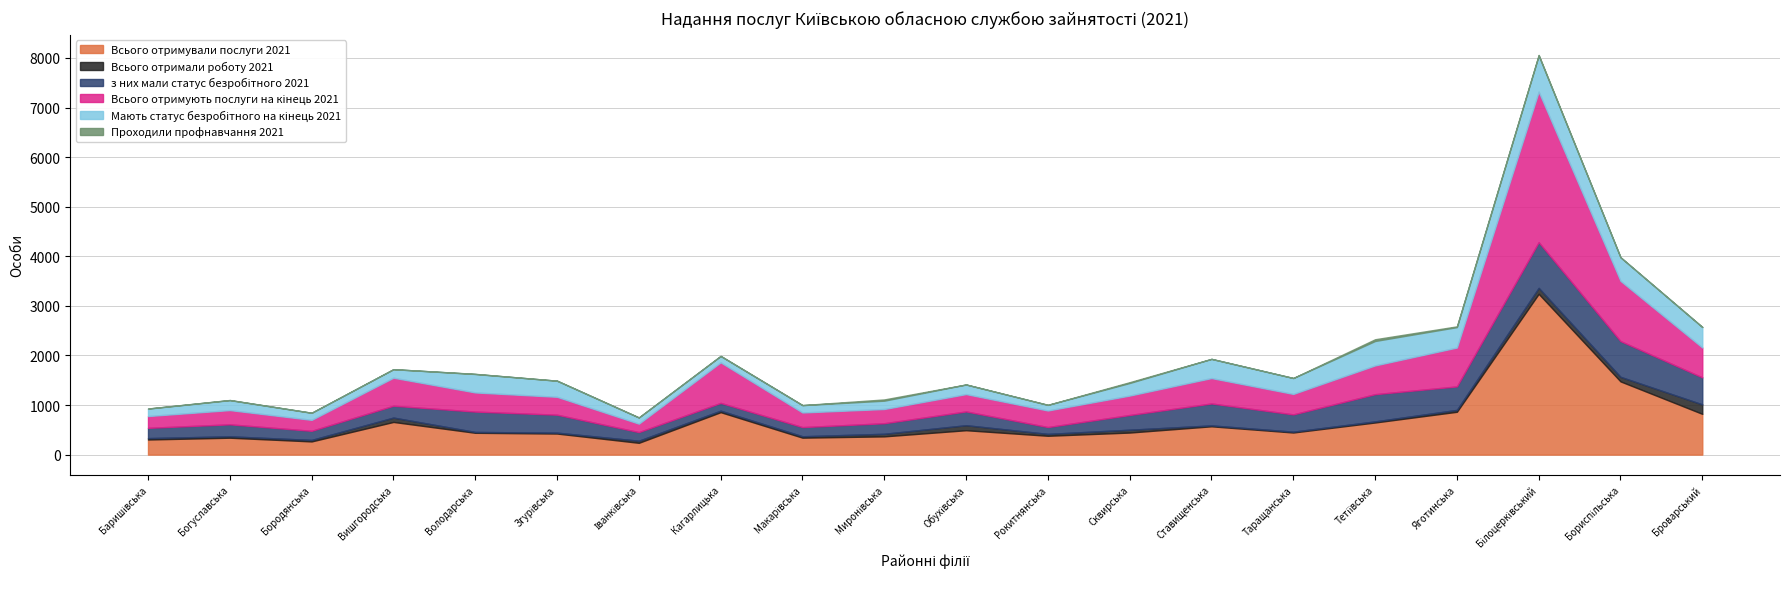

What is the maximum value shown in the chart?

3243